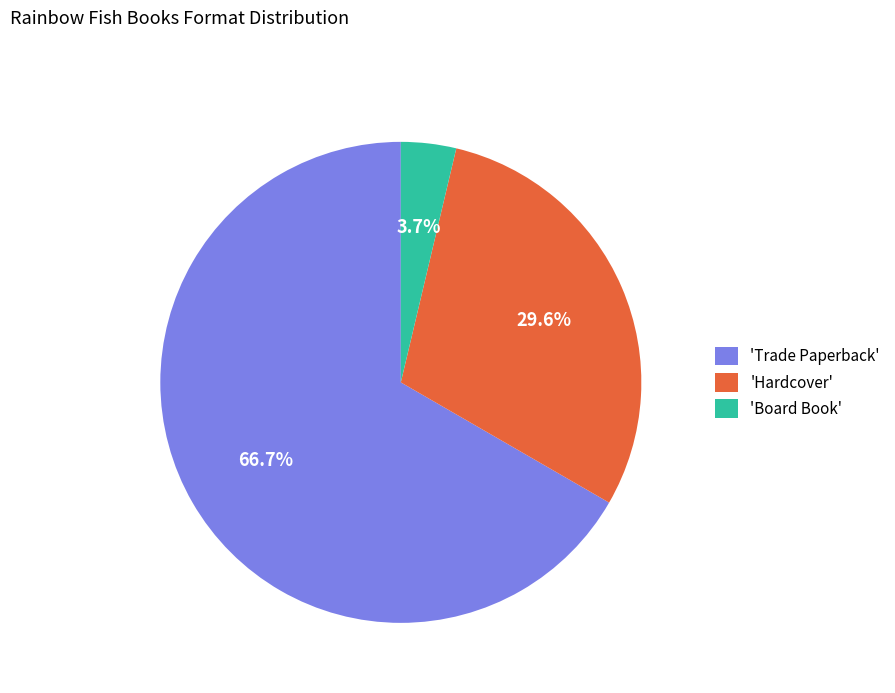

What is the majority slice?

'Trade Paperback'